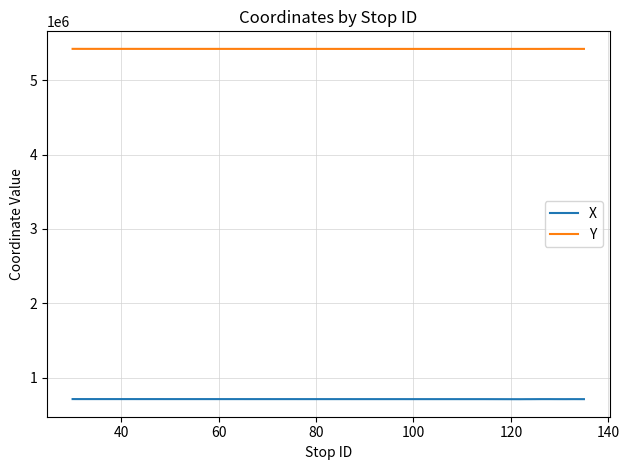

True or false: X and Y cross at least once.

False